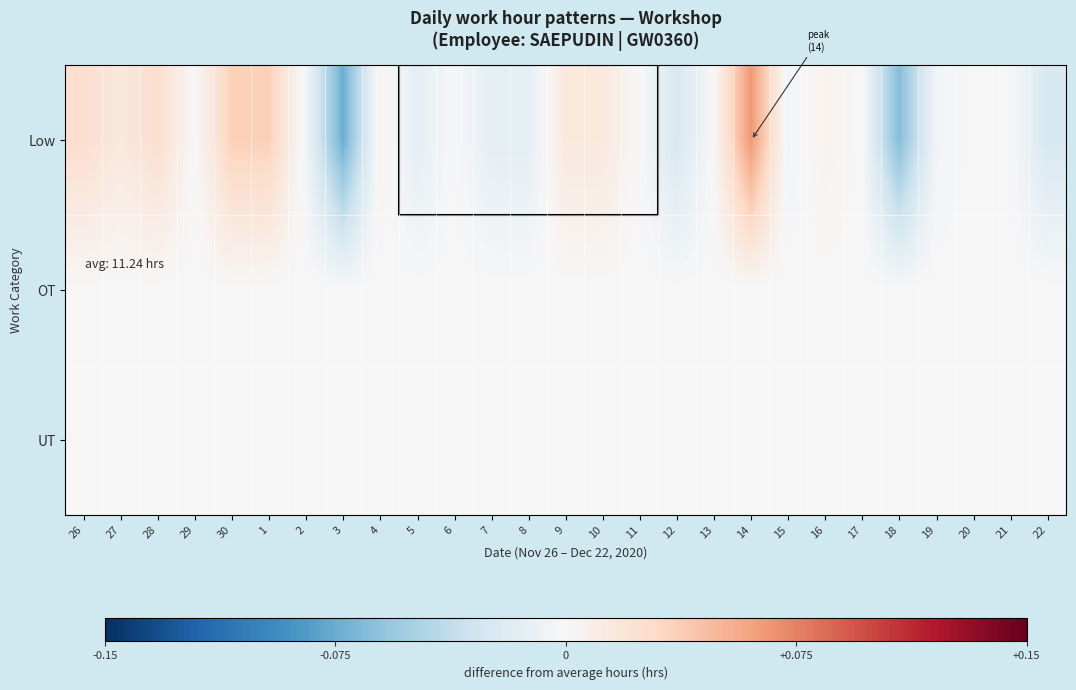

Which label corresponds to the largest value in the chart?

14